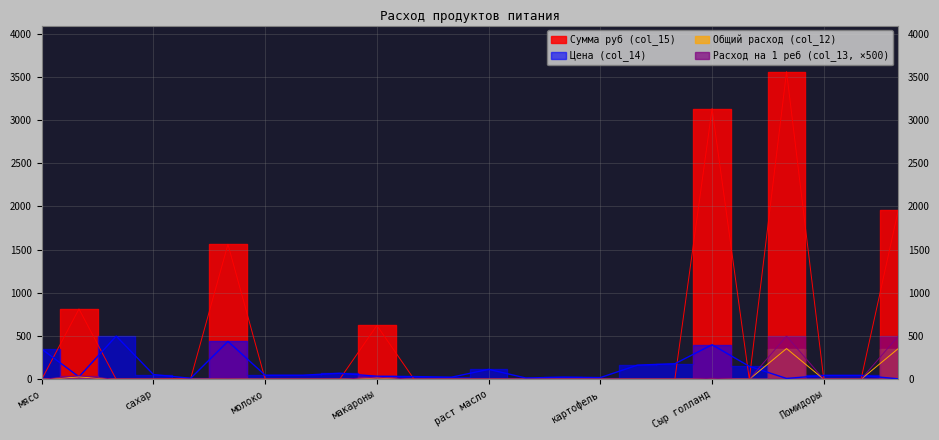

At which category does the chart reach its minimum across all series?

мясо